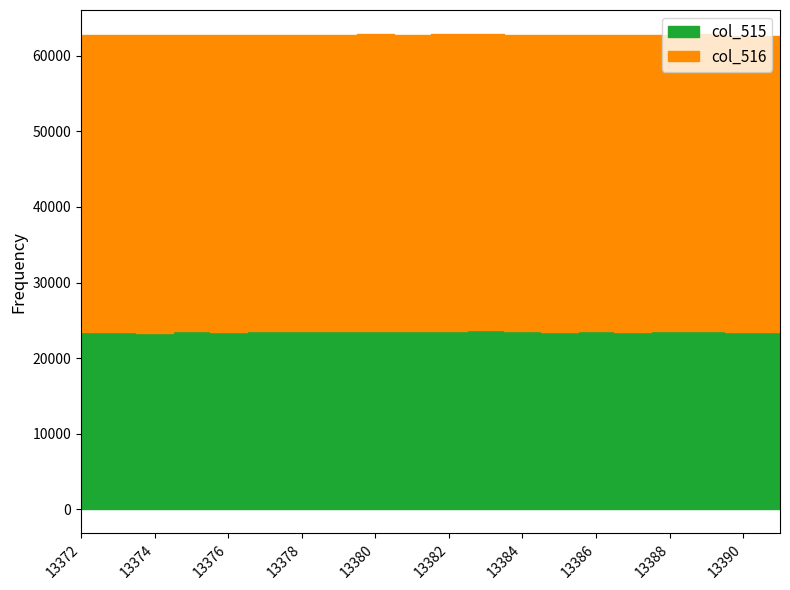

Count the number of categories in the chart.

20